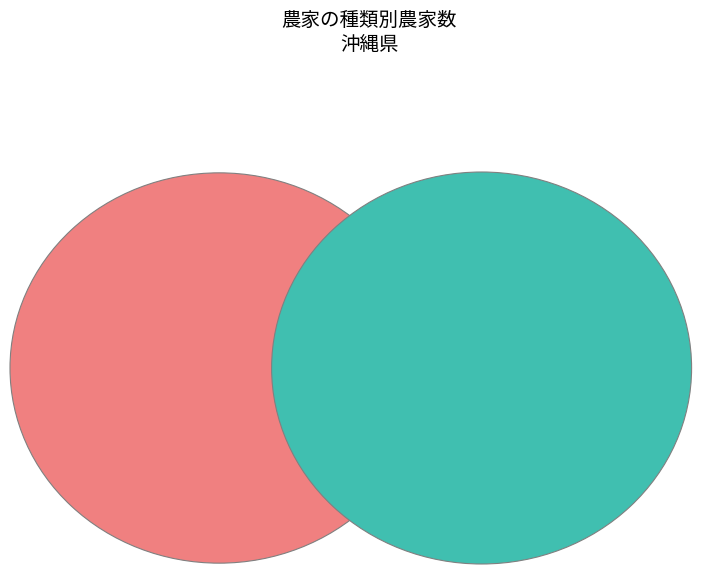

Do 専業農家 and 兼業農家 together represent more than half of the pie?

Yes